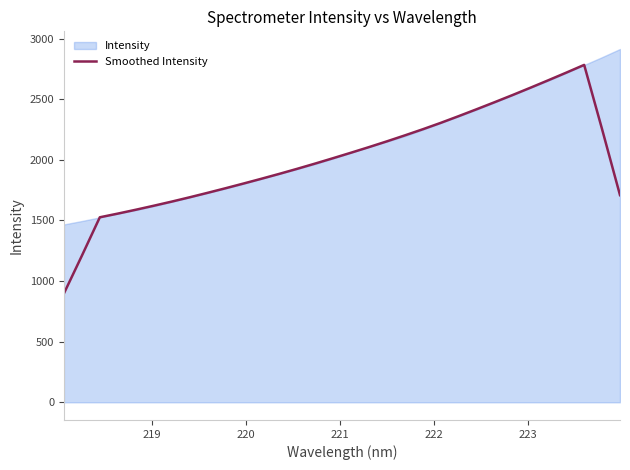

What is the maximum value for Smoothed Intensity?

2783.7